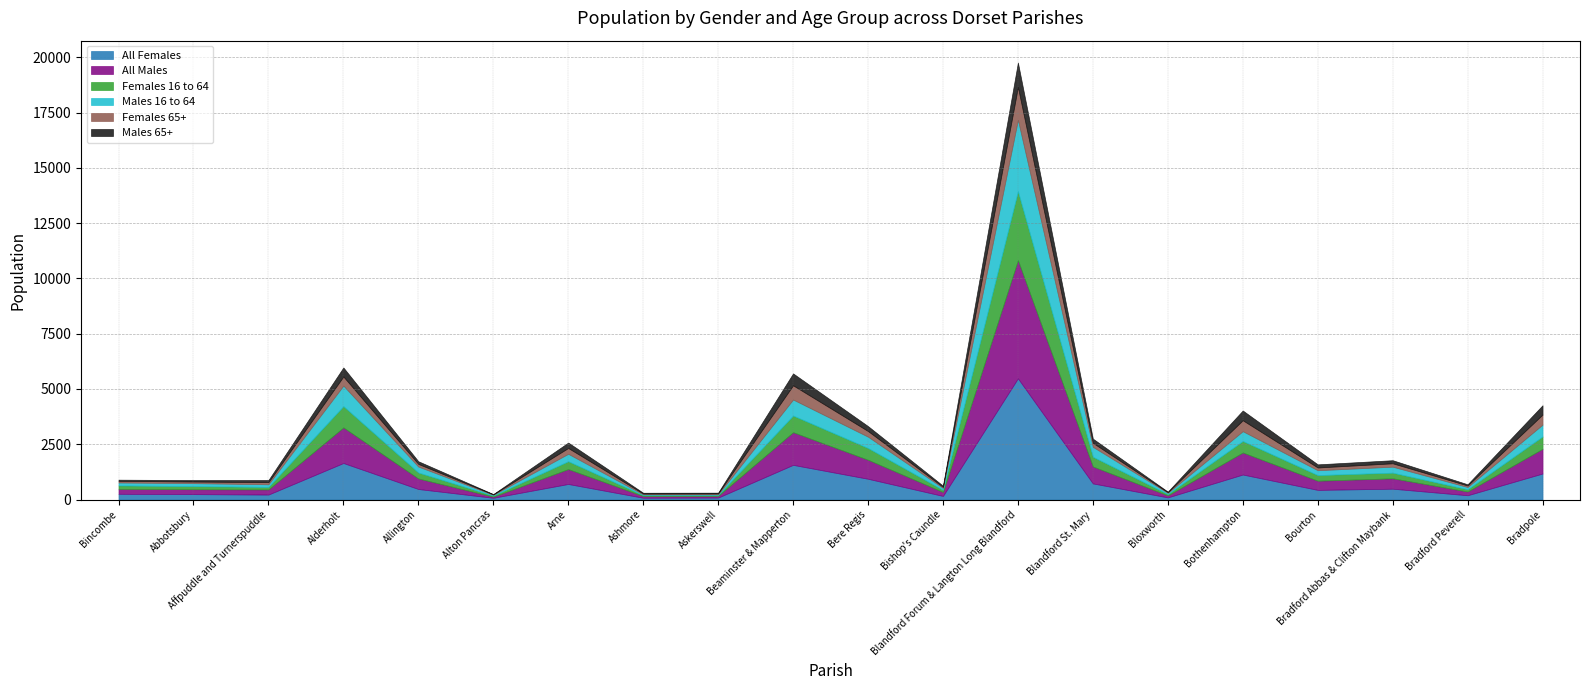

Reading right to left, list all the values displayed in this chart.

All Females: 1178	195	491	437	1132	98	730	5482	164	940	1569	90	82	705	80	477	1653	226	245	261
All Males: 1117	169	470	415	996	90	766	5342	177	859	1477	77	77	673	53	476	1609	232	223	223
Females 16 to 64: 560	102	255	255	520	61	440	3119	97	533	754	36	42	355	47	270	965	114	141	156
Males 16 to 64: 534	101	271	219	444	55	449	3226	88	511	724	34	33	336	34	269	925	119	133	132
Females 65+: 454	69	153	124	494	28	179	1482	47	255	642	40	38	263	21	118	412	96	73	73
Males 65+: 423	55	139	142	441	26	191	1111	54	224	539	35	36	245	13	122	409	95	67	54